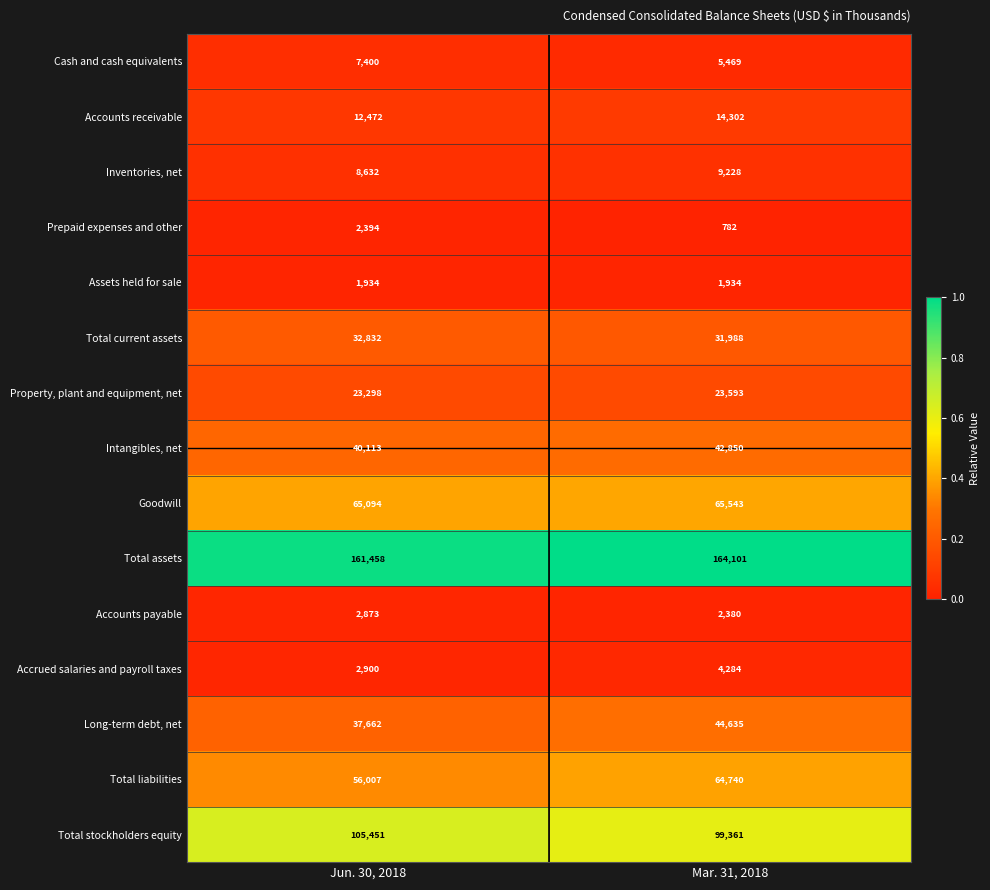

At Jun. 30, 2018, list the series in order from smallest to largest.

Assets held for sale, Prepaid expenses and other, Accounts payable, Accrued salaries and payroll taxes, Cash and cash equivalents, Inventories, net, Accounts receivable, Property, plant and equipment, net, Total current assets, Long-term debt, net, Intangibles, net, Total liabilities, Goodwill, Total stockholders equity, Total assets